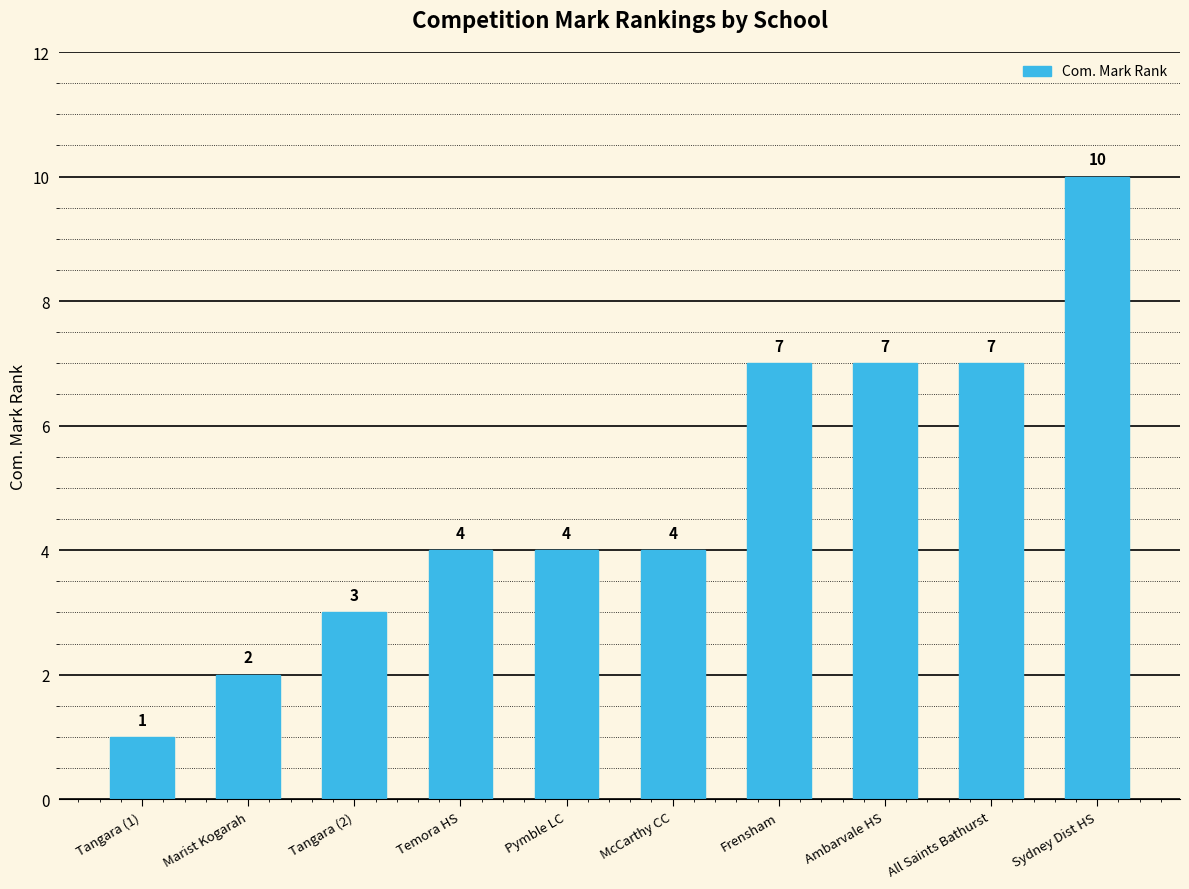

Does the chart contain stacked bars?

No